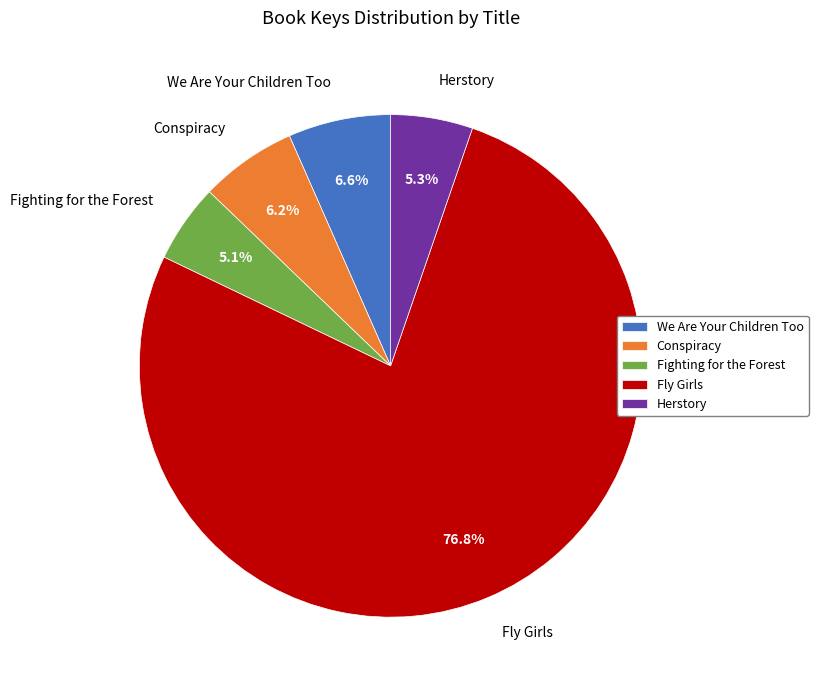

To the nearest percent, what is the difference between the Conspiracy and Fighting for the Forest slice percentages?

1%